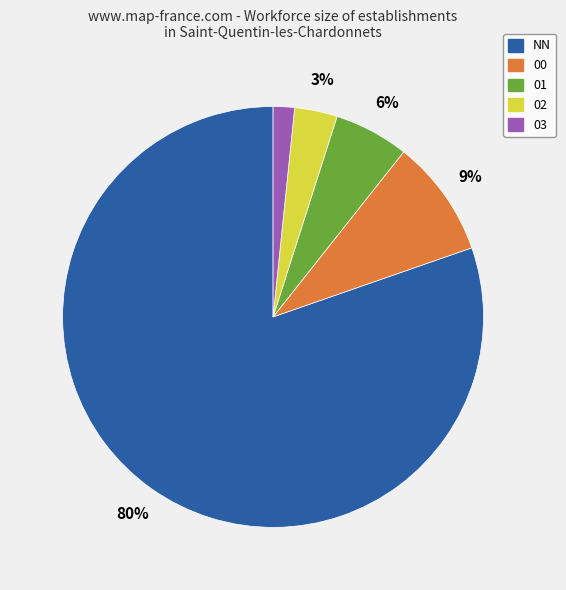

Is the sum of 01 and 02 greater than half?

No